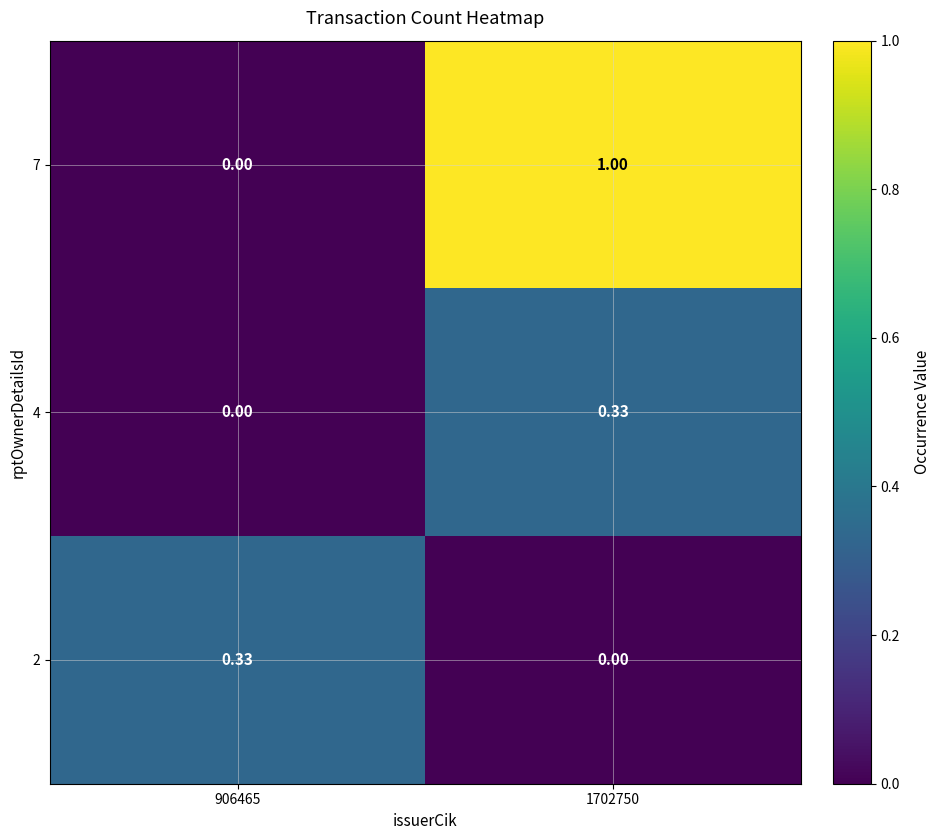

At how many categories does at least one series exceed 0?

2